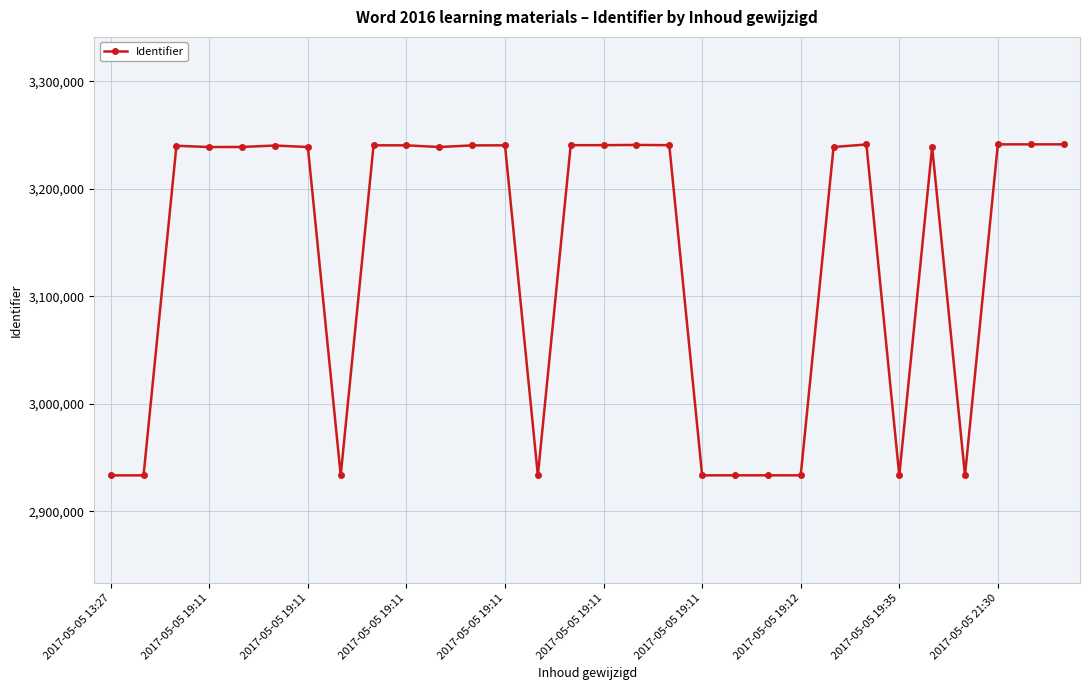

What is the difference between the maximum and second lowest values?

308065